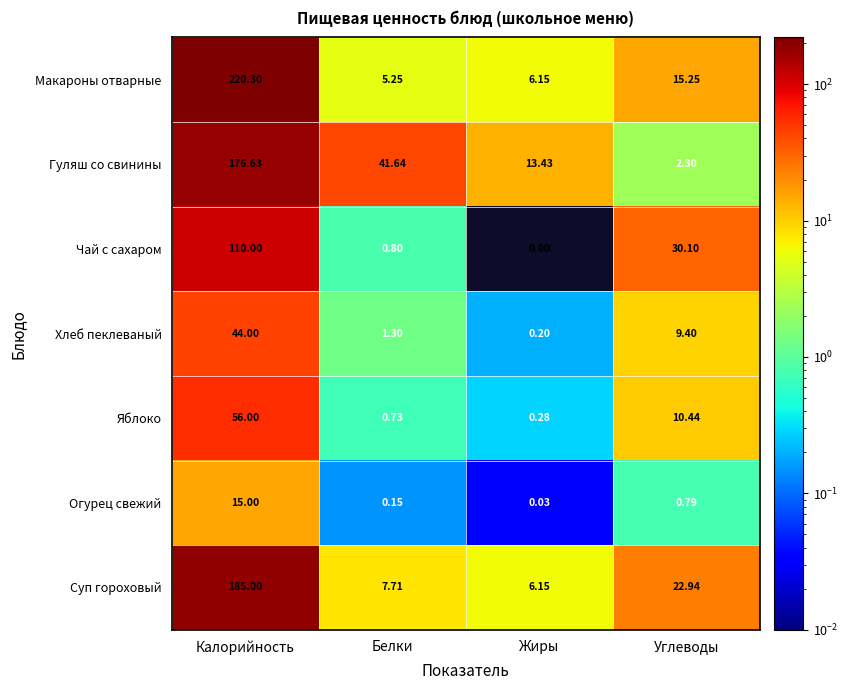

Which series has the widest spread of values?

Макароны отварные